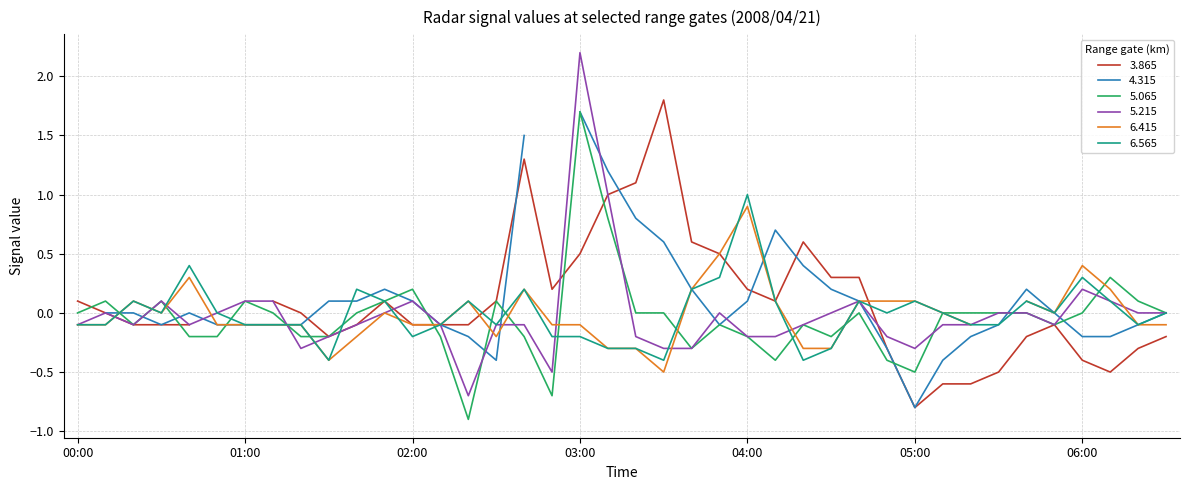

Is it true that 6.565 equals -0.6 at 00:30?

False